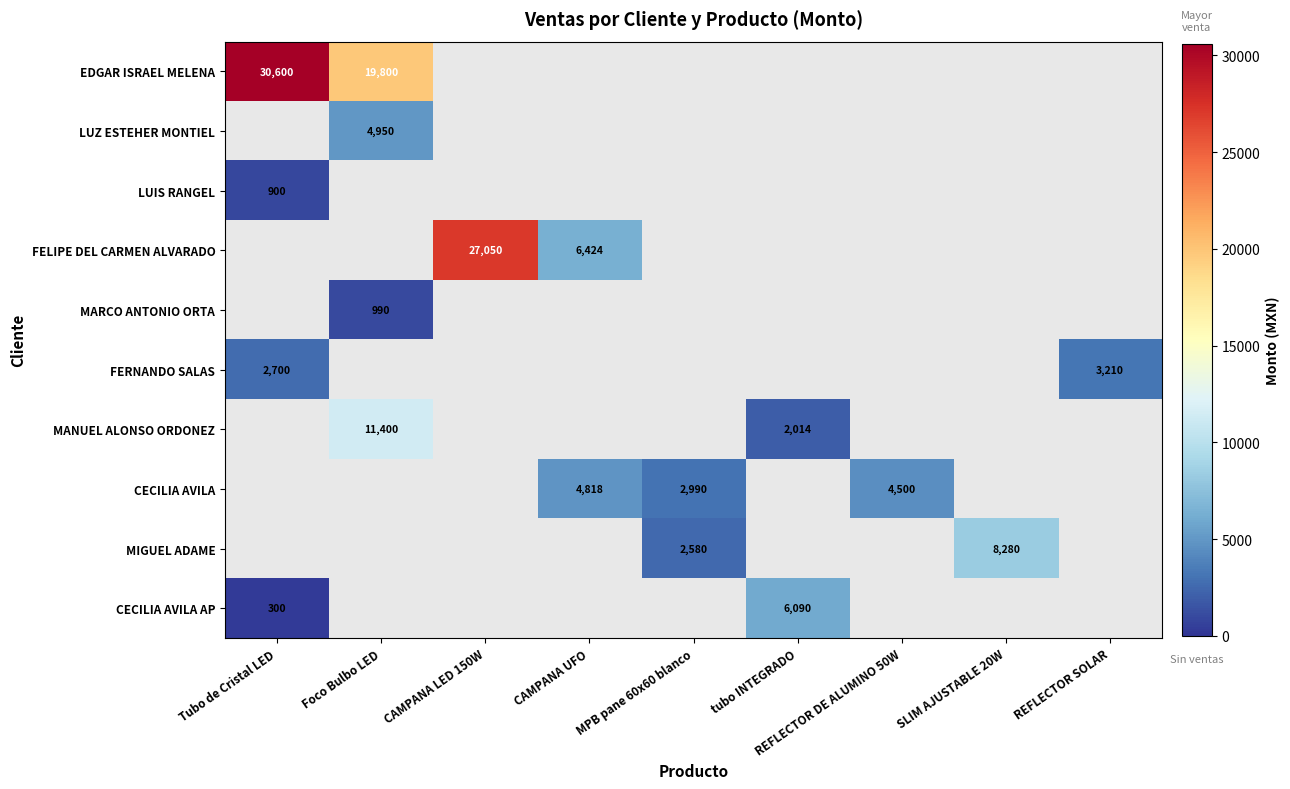

Is it true that CECILIA AVILA AP equals 300 at Tubo de Cristal LED?

True